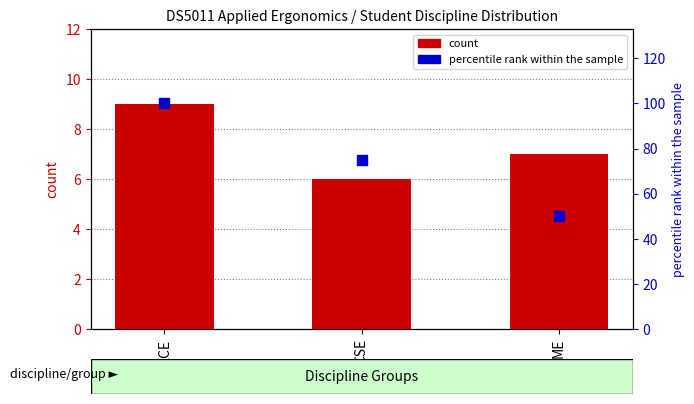

What is the total value across all series at ECE?

109